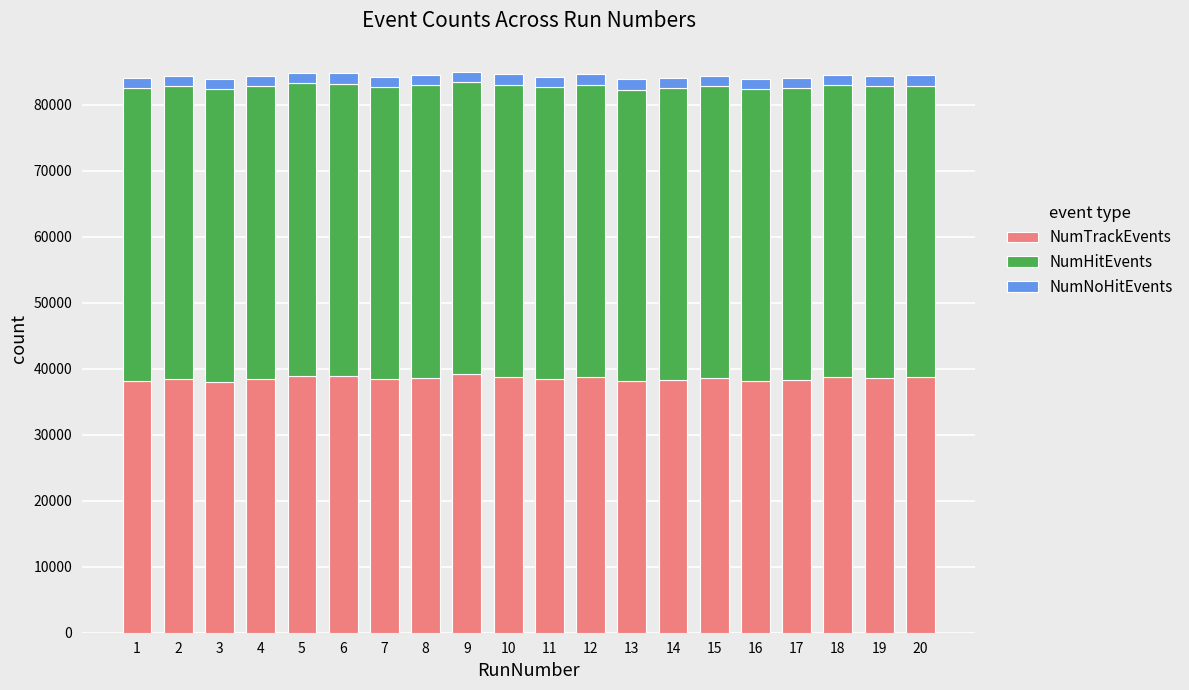

What is the highest value of the NumTrackEvents series?

39145